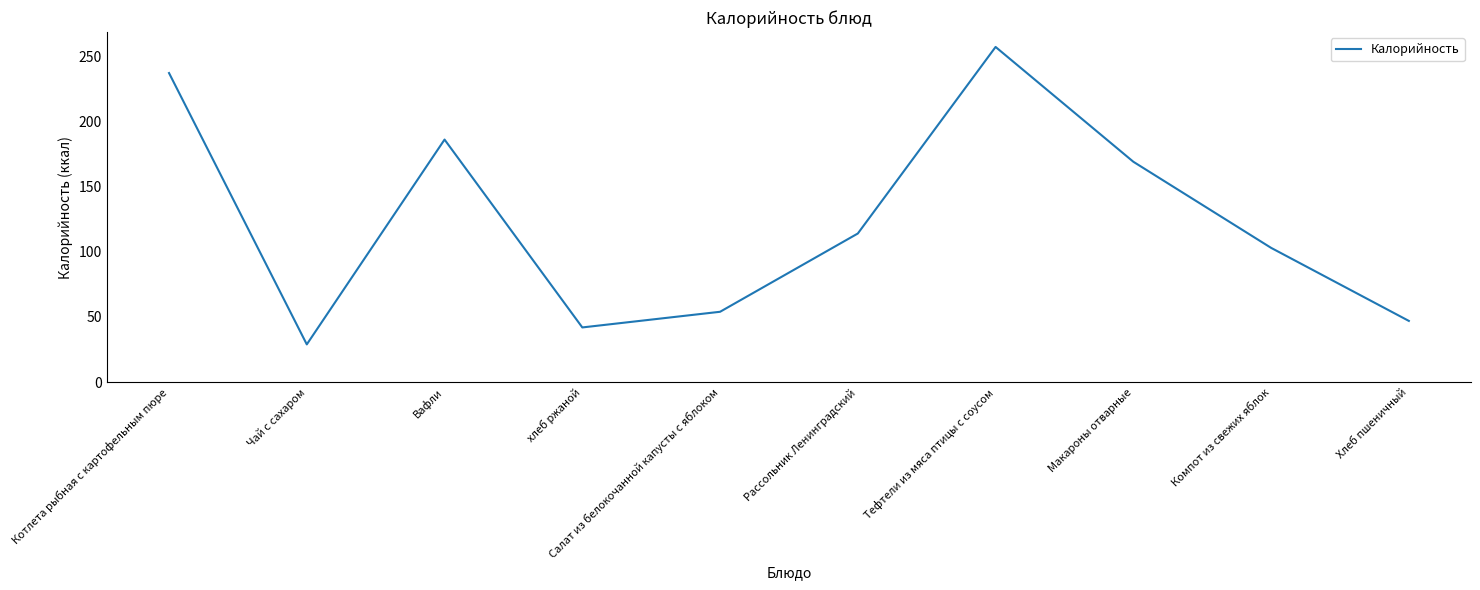

What is the difference between the maximum and minimum values?

228